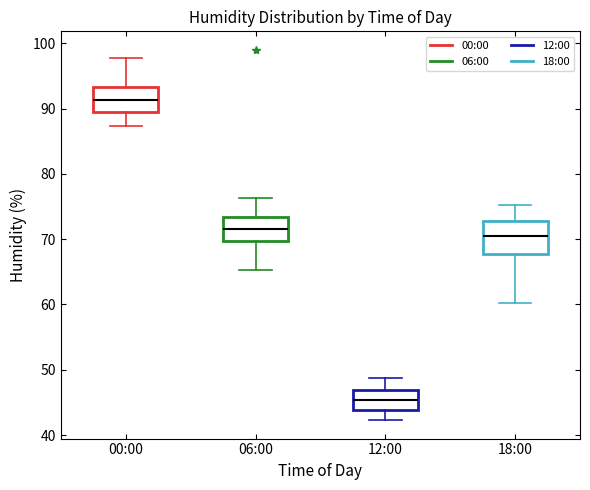

Reading left to right, transcribe this box plot: for each box, give where its median line is, the range the box spans, and where its two whiskers end, as read against the y-axis. The values are not printed on the chart, so give them approximately, as read against the axis.

00:00: median 91, box 89 to 93, whiskers 87 to 98
06:00: median 72, box 70 to 73, whiskers 65 to 76
12:00: median 45, box 44 to 47, whiskers 42 to 49
18:00: median 70, box 68 to 73, whiskers 60 to 75